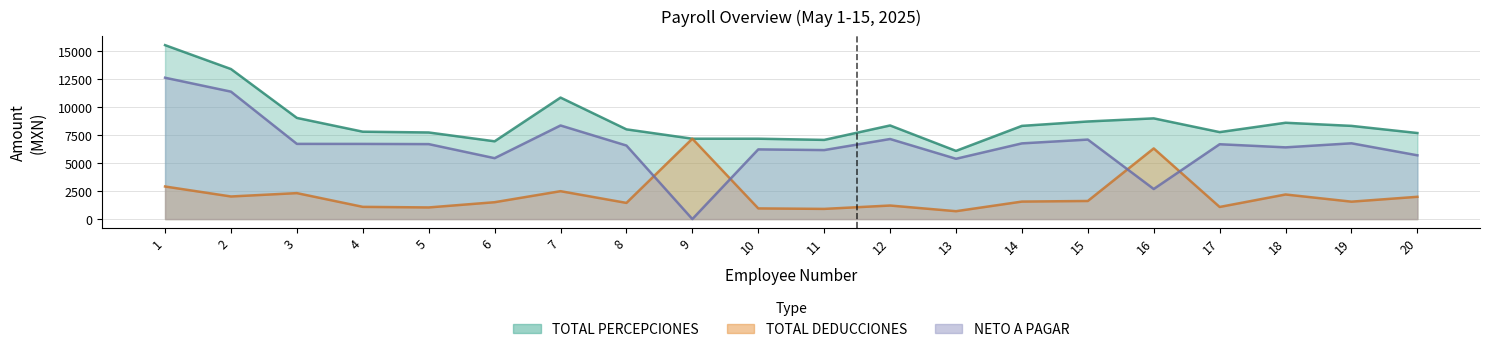

What are all the series names shown in the legend?

TOTAL PERCEPCIONES, TOTAL DEDUCCIONES, NETO A PAGAR